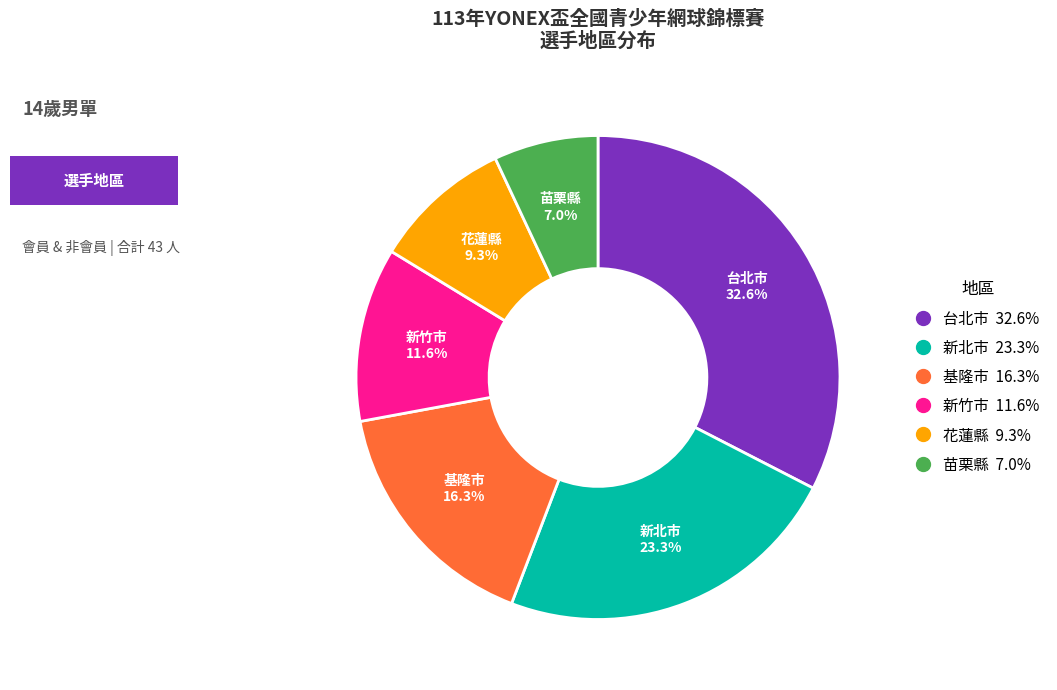

Between 基隆市 and 苗栗縣, which is larger?

基隆市